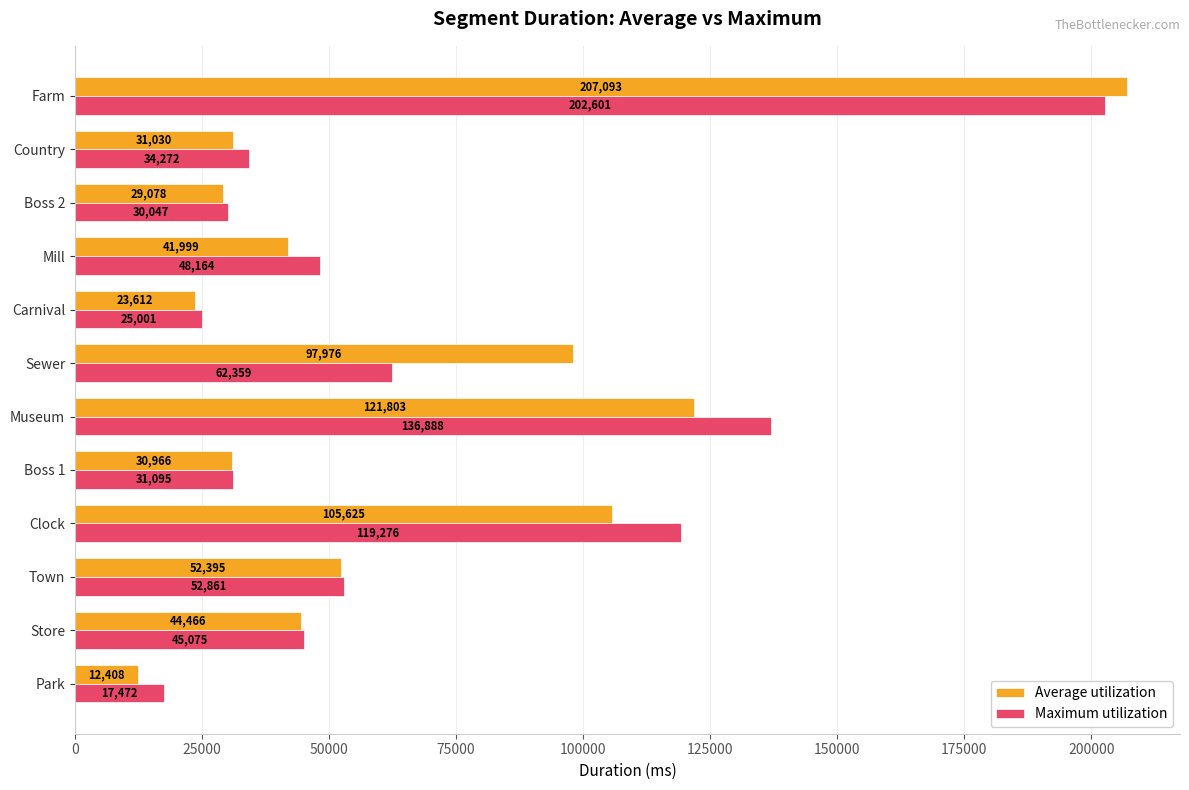

At how many categories does at least one series exceed 79564?

4